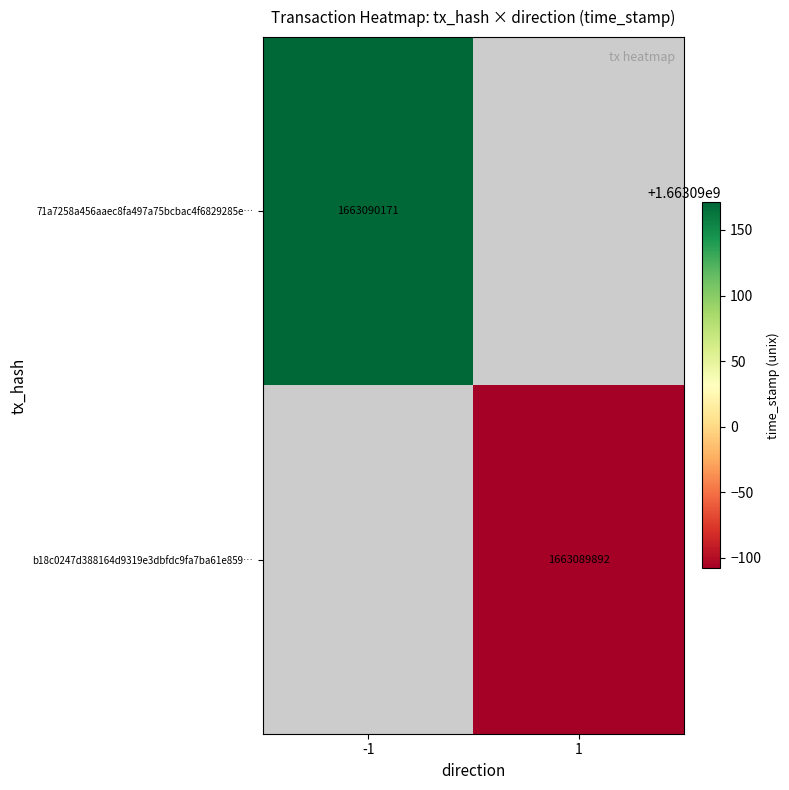

Reading left to right, extract all data points from this chart.

71a7258a456aaec8fa497a75bcbac4f6829285e: -1	1663090171
b18c0247d388164d9319e3dbfdc9fa7ba61e859: 1	1663089892